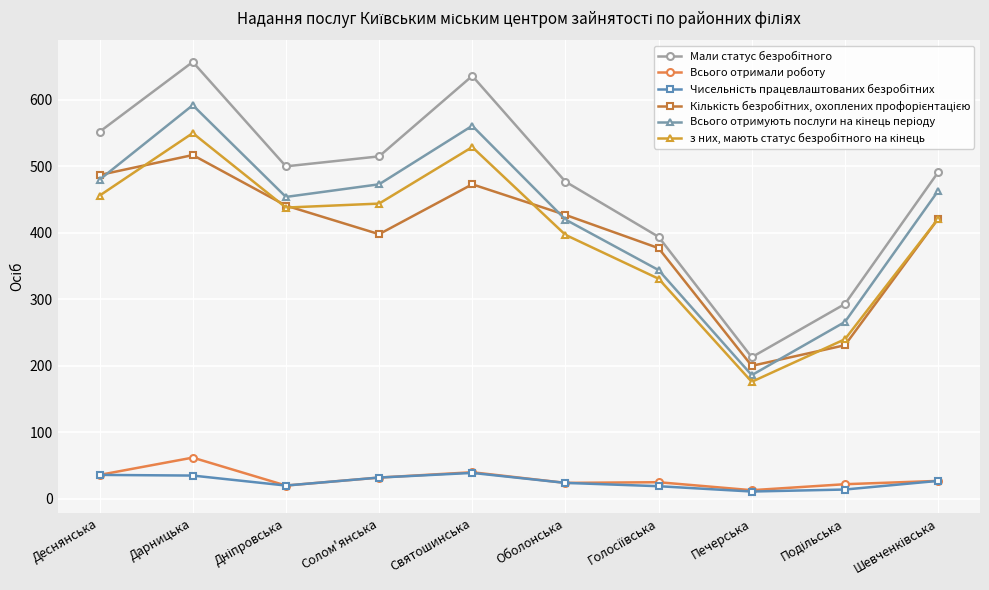

At which category is the sum across all series the highest?

Дарницька